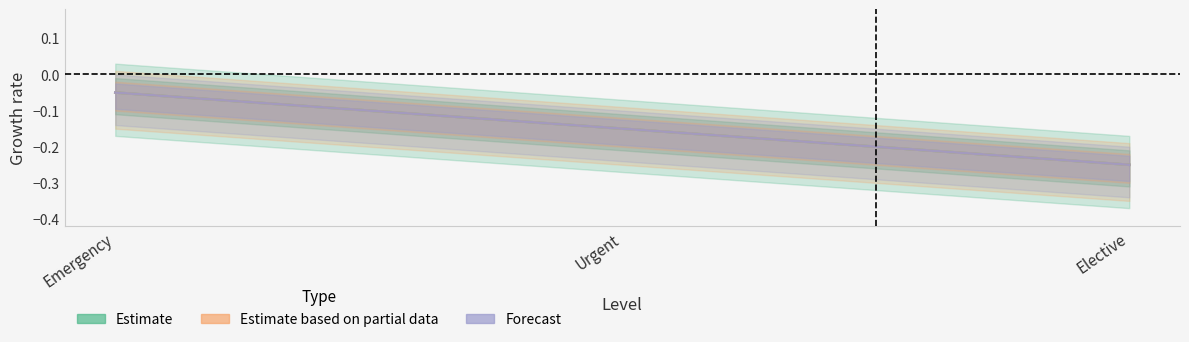

How many lines are shown in the chart?

3